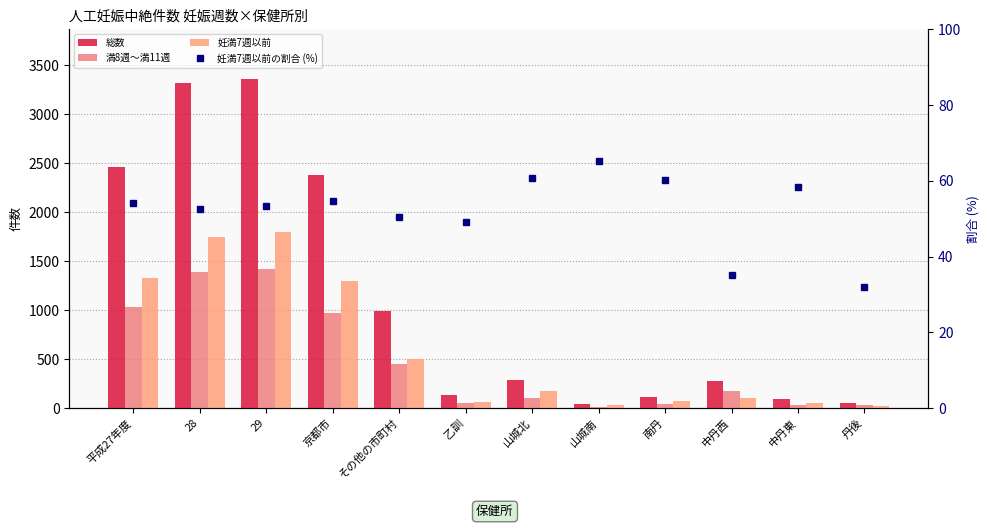

At which label does 妊満7週以前の割合 (%) first exceed 54?

平成27年度